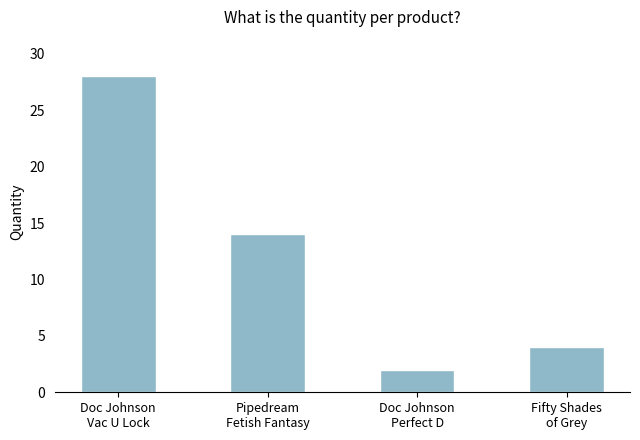

What is the label of the 1st bar from the right?

Fifty Shades
of Grey